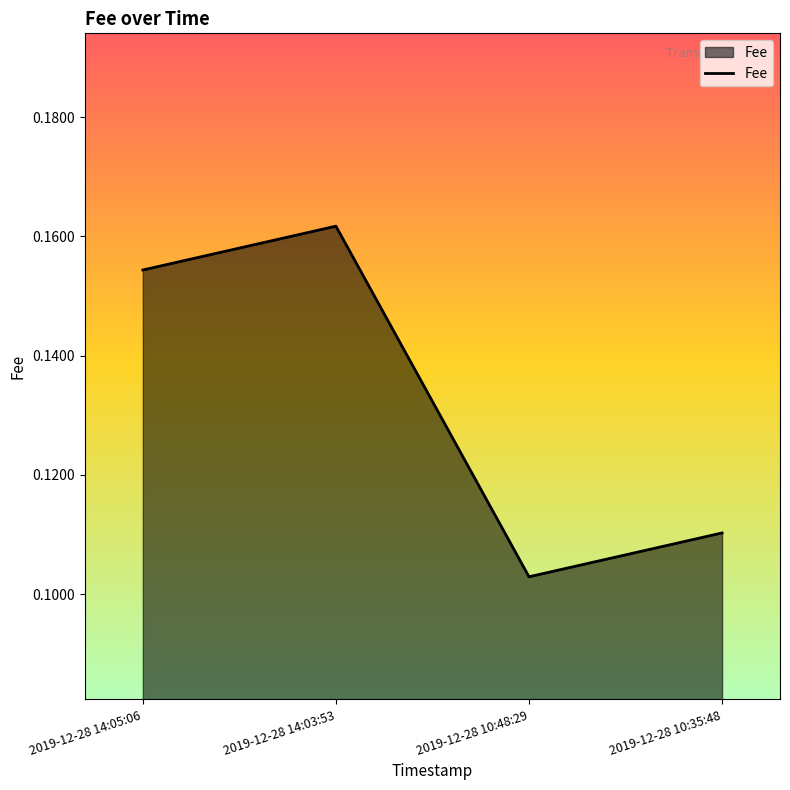

What position from the right is 2019-12-28 14:03:53?

3